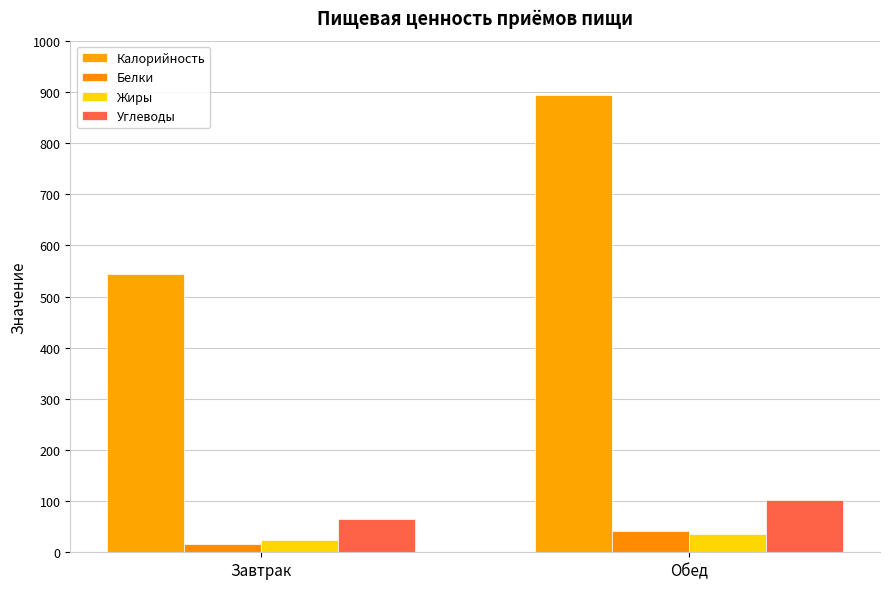

What is the total value across all series at Завтрак?

649.6